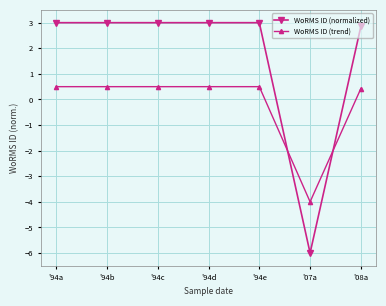

The WoRMS ID (normalized) series shows 4.3 at '94c. True or false?

False